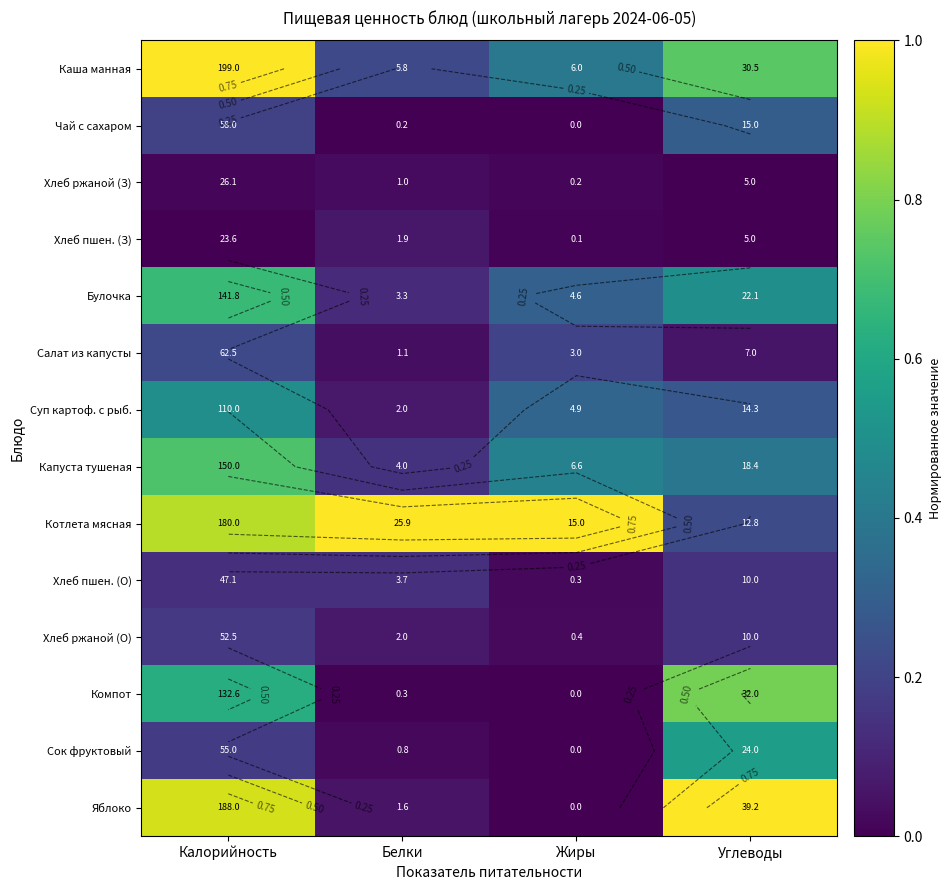

What is the spread (max minus min) of values at Углеводы?

1.0